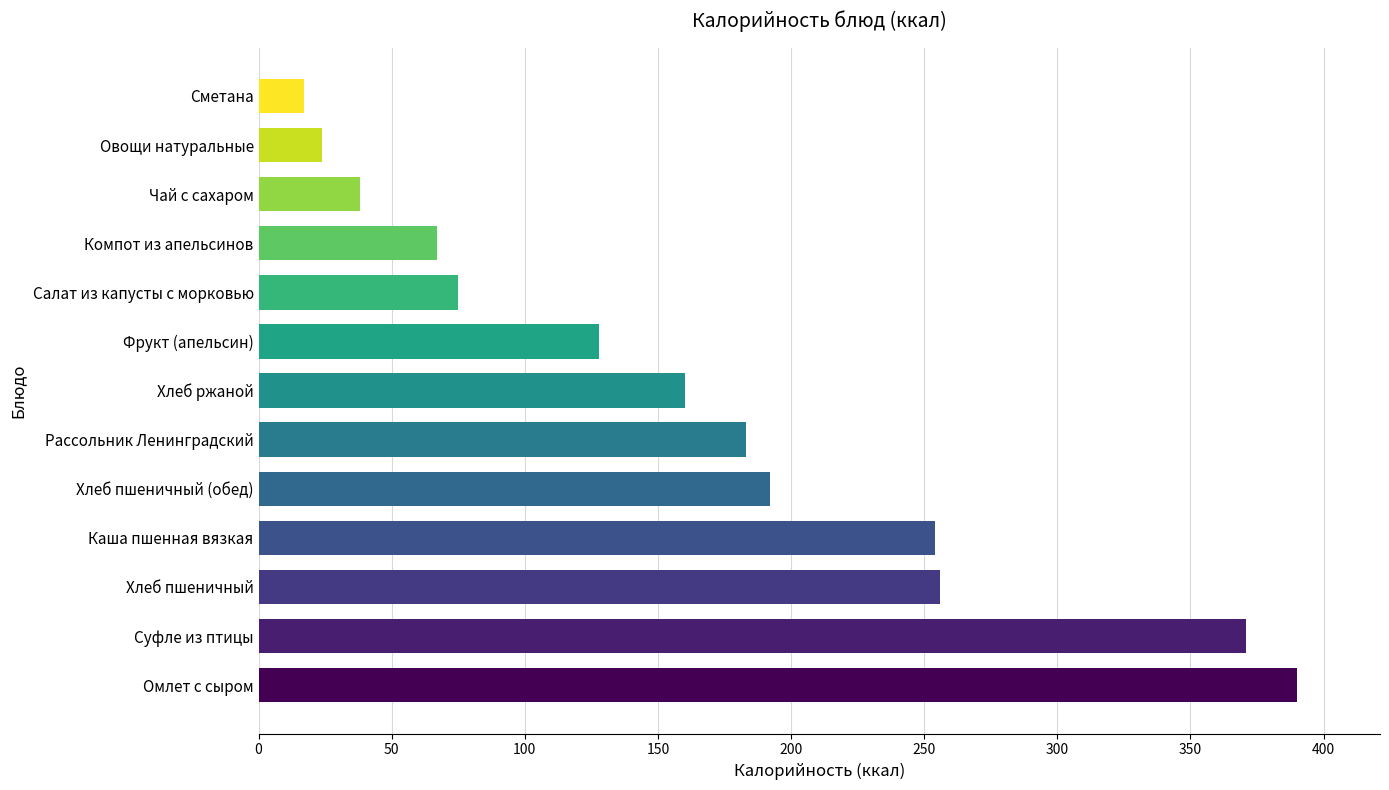

True or false: the data shows 75 at Салат из капусты с морковью.

True